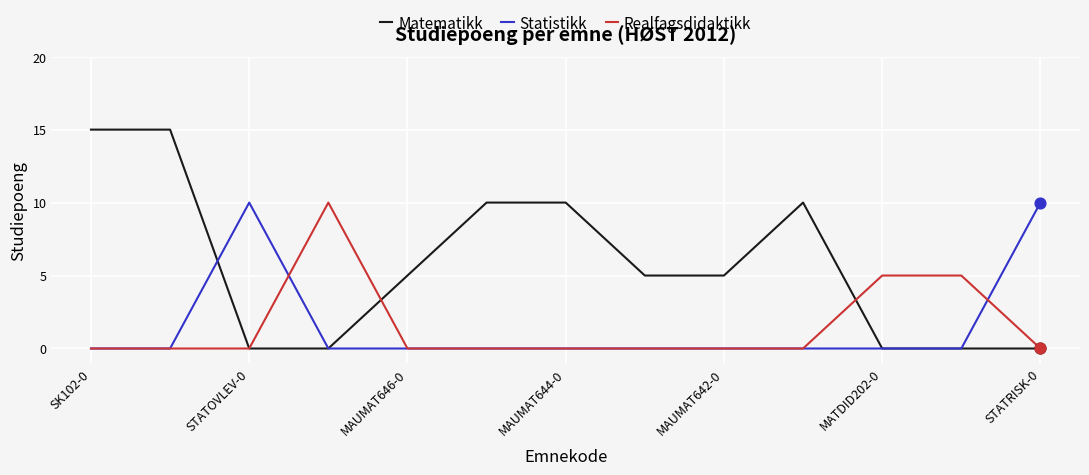

What are all the series names shown in the legend?

Matematikk, Statistikk, Realfagsdidaktikk